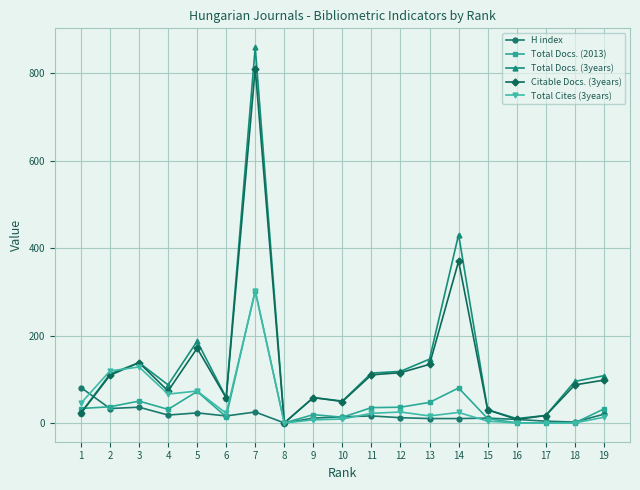

What is the sum of the H index values at 14 and 5?

33